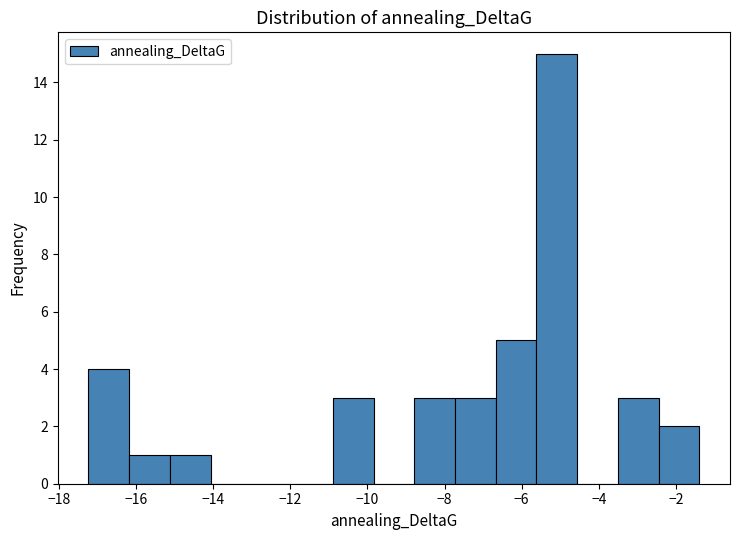

Reading left to right, transcribe this chart: for each bar, give the range it covers on the x-axis and its height. Neither the bar edges nor the heights are printed on the chart, so give them approximately, as read against the axes.

-17.2 to -16.2: 4
-16.2 to -15.2: 1
-15.2 to -14.0: 1
-14.0 to -13.0: 0
-13.0 to -12.0: 0
-12.0 to -10.8: 0
-10.8 to -9.8: 3
-9.8 to -8.8: 0
-8.8 to -7.8: 3
-7.8 to -6.6: 3
-6.6 to -5.6: 5
-5.6 to -4.6: 15
-4.6 to -3.6: 0
-3.6 to -2.4: 3
-2.4 to -1.4: 2